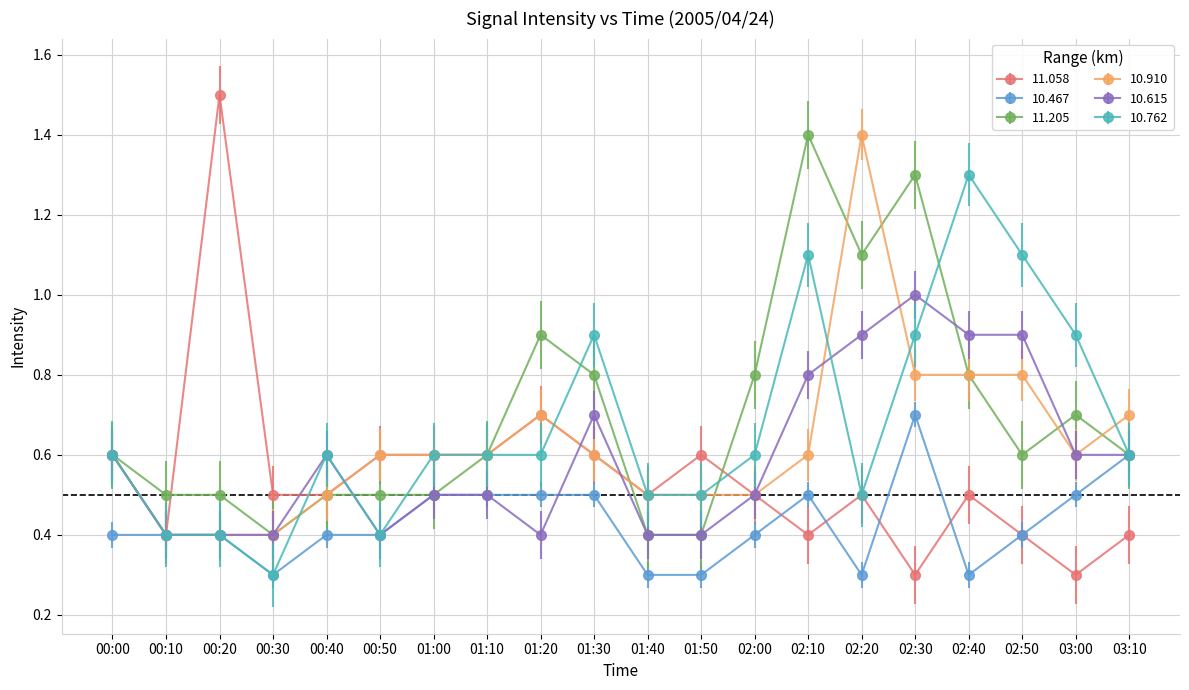

What are all the series names shown in the legend?

11.058, 10.467, 11.205, 10.910, 10.615, 10.762